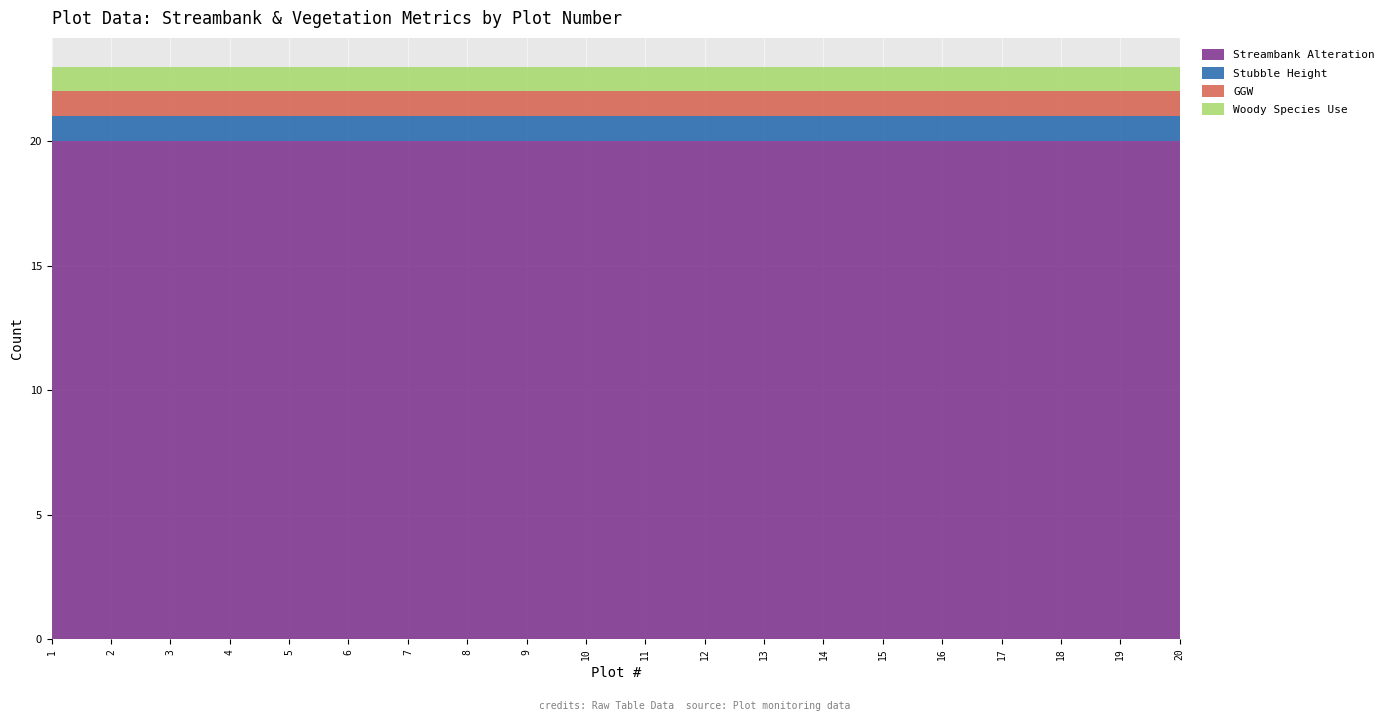

Reading left to right, what are all the values shown in this chart?

Streambank Alteration: 20	20	20	20	20	20	20	20	20	20	20	20	20	20	20	20	20	20	20	20
Stubble Height: 1	1	1	1	1	1	1	1	1	1	1	1	1	1	1	1	1	1	1	1
GGW: 1	1	1	1	1	1	1	1	1	1	1	1	1	1	1	1	1	1	1	1
Woody Species Use: 1	1	1	1	1	1	1	1	1	1	1	1	1	1	1	1	1	1	1	1